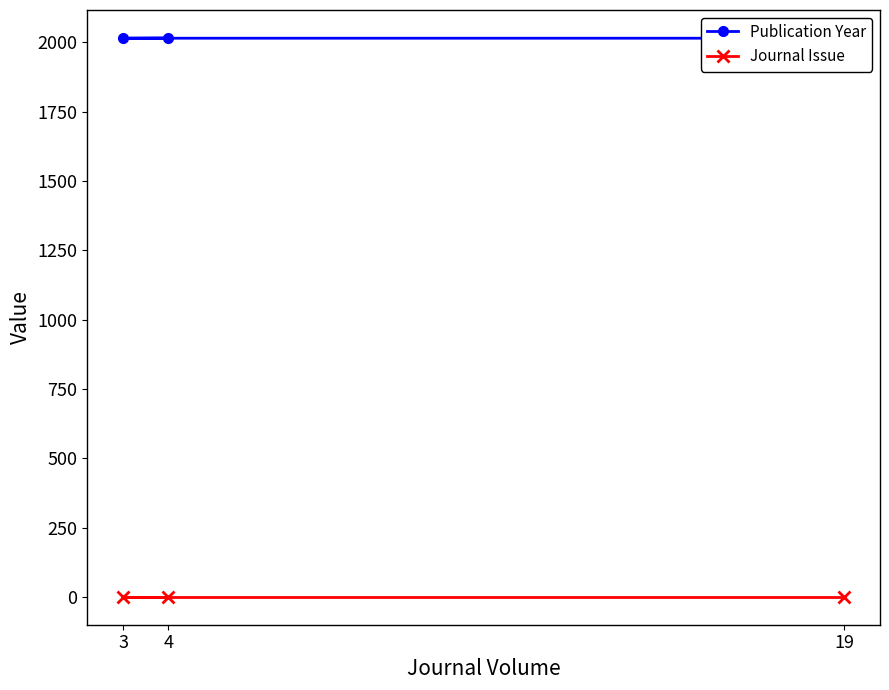

List the series in order of their peak value, highest first.

Publication Year, Journal Issue